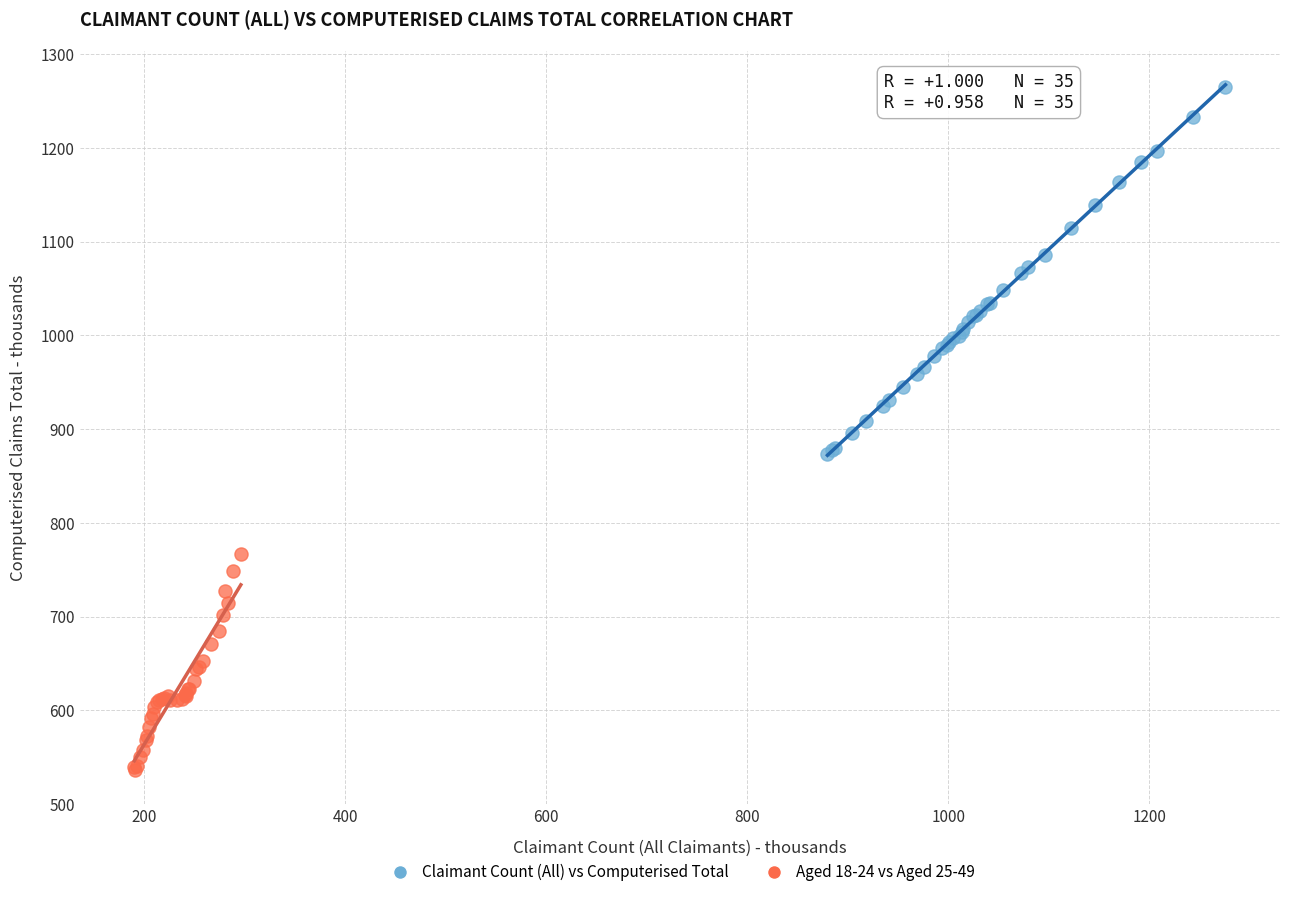

Which series has the largest Y range (max minus min)?

Claimant Count (All) vs Computerised Total